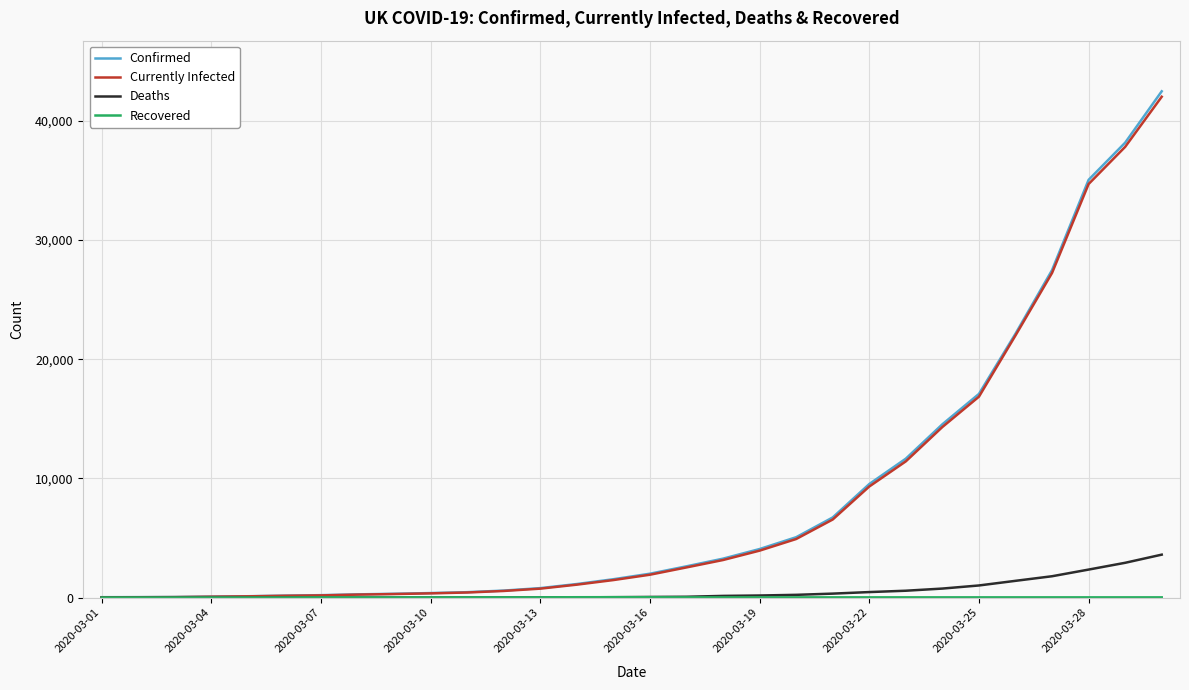

Which series has the largest range (max minus min)?

Confirmed